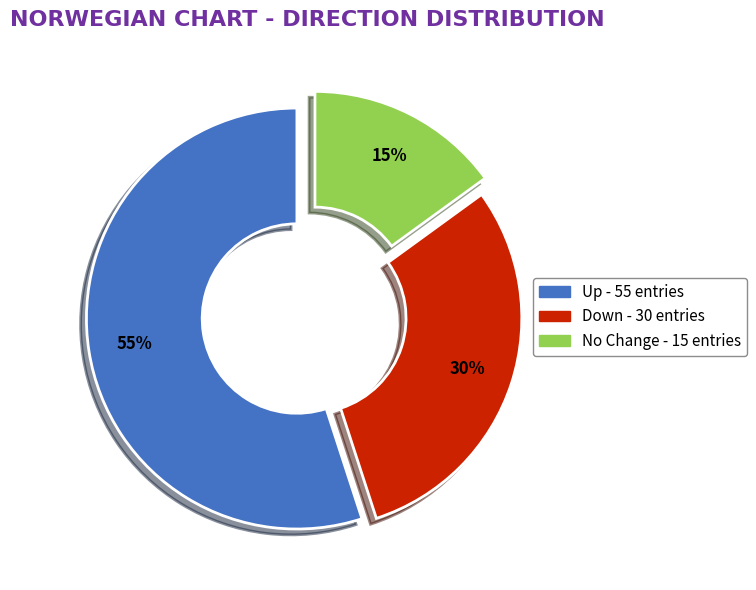

Is there any slice that represents more than half of the pie?

Yes